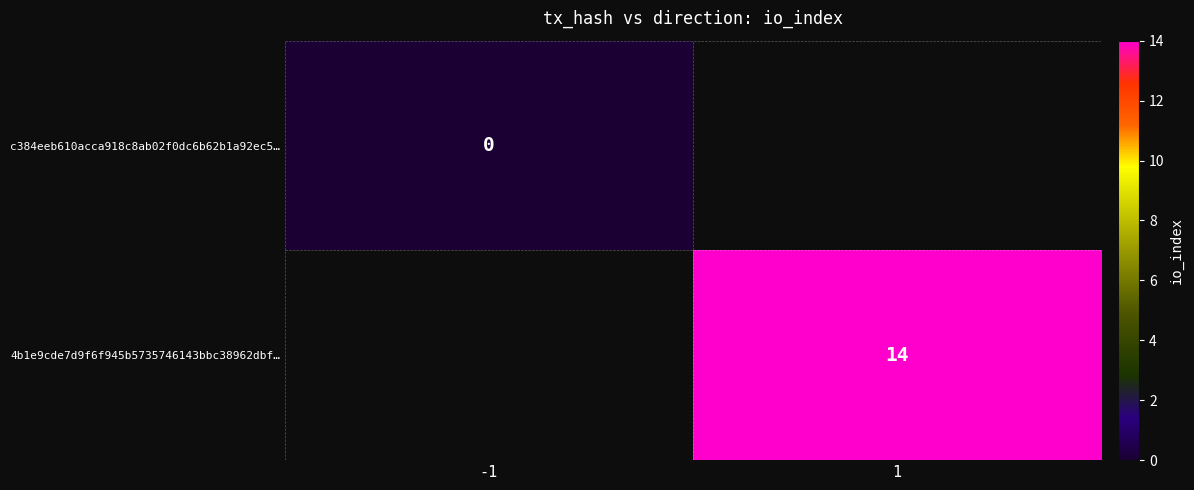

Is it true that 4b1e9cde7d9f6f945b5735746143bbc38962dbf… equals 14 at 1?

True